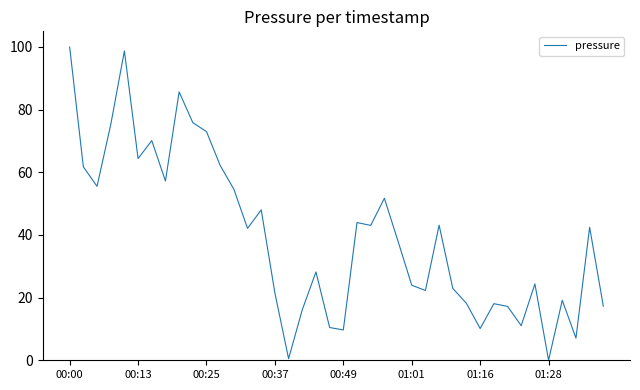

What is the difference between the maximum and minimum values?

100.0